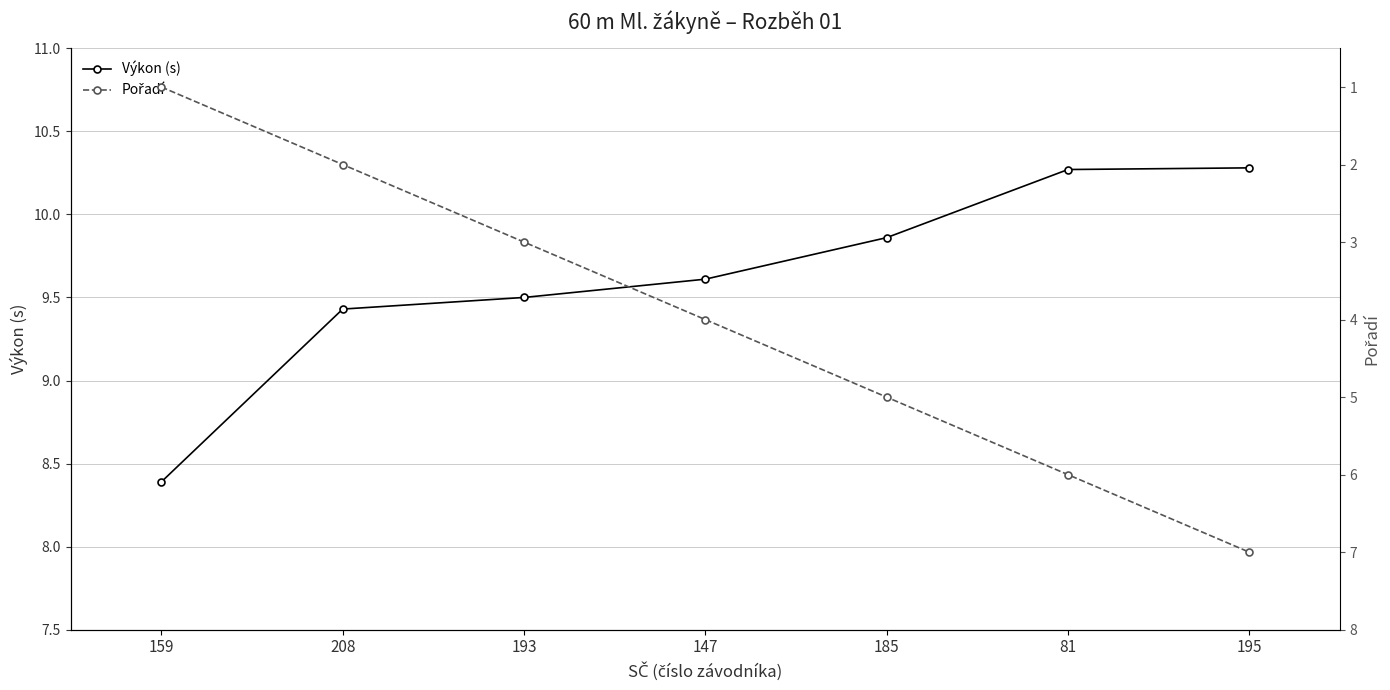

At which label does Výkon (s) reach its minimum?

159